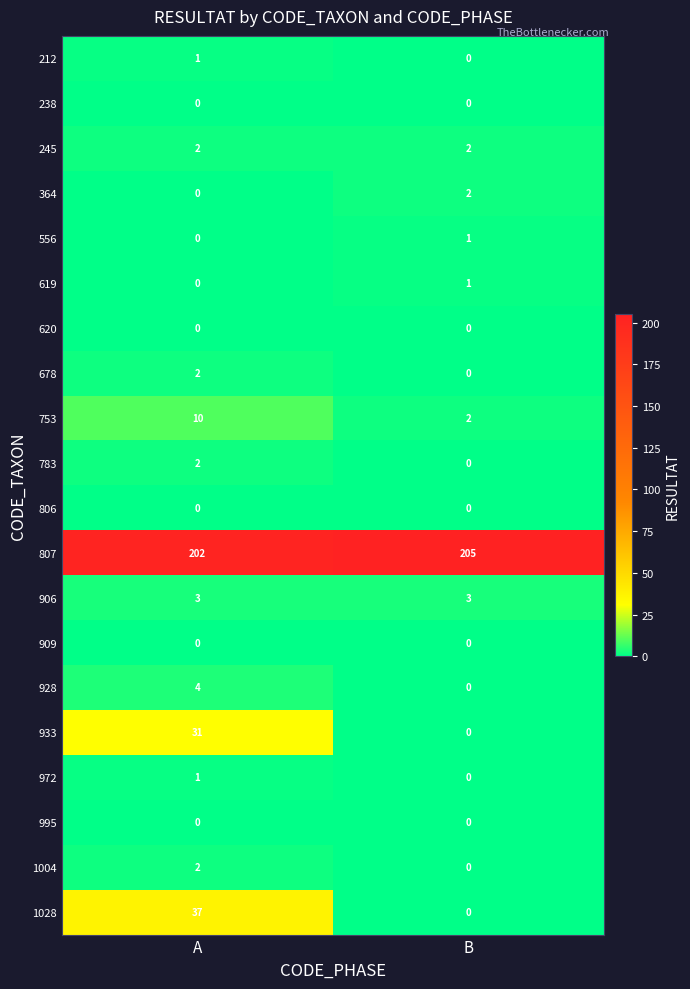

Which series changed the most between A and B?

1028